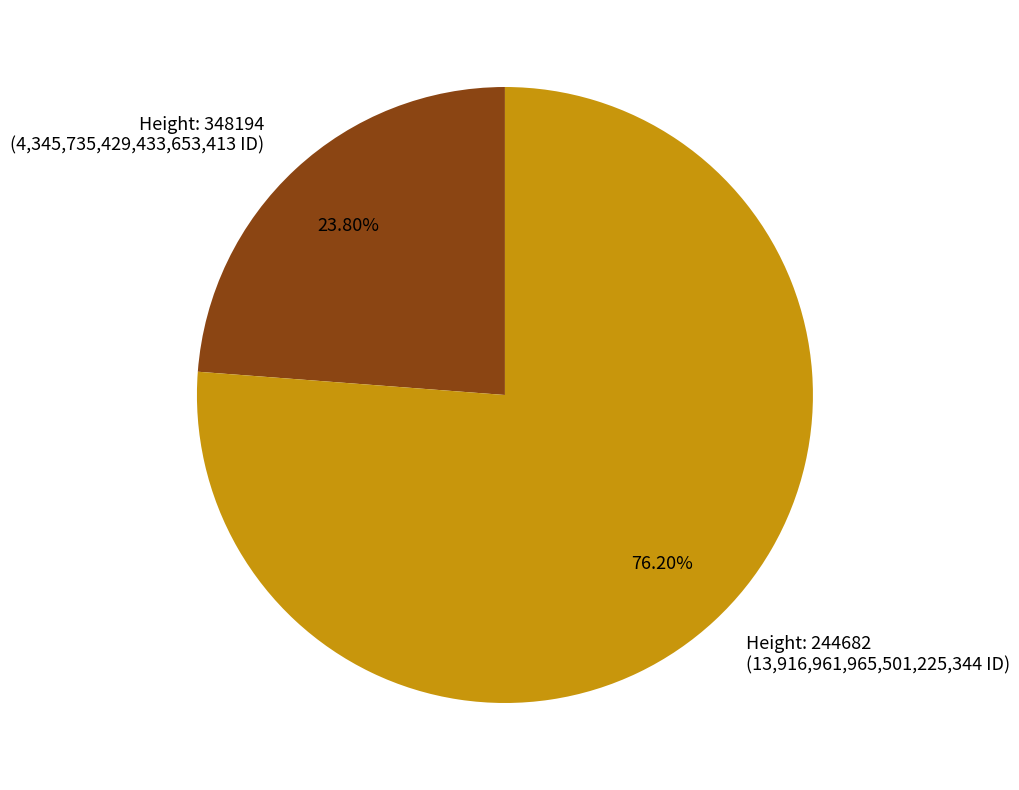

Is there a majority slice in this chart?

Yes